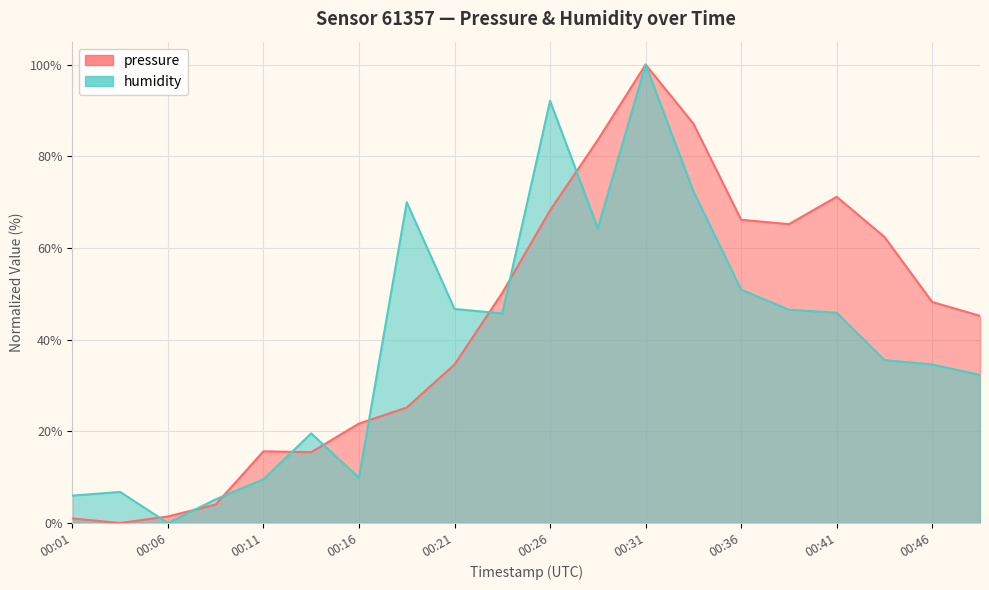

Where does the pressure series first go above 48?

00:23